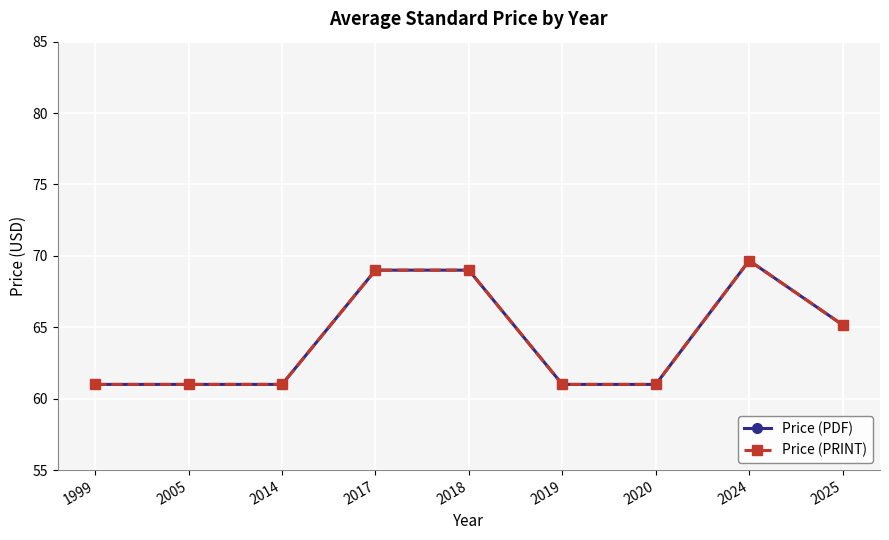

Is this an area chart (filled region under the line)?

No